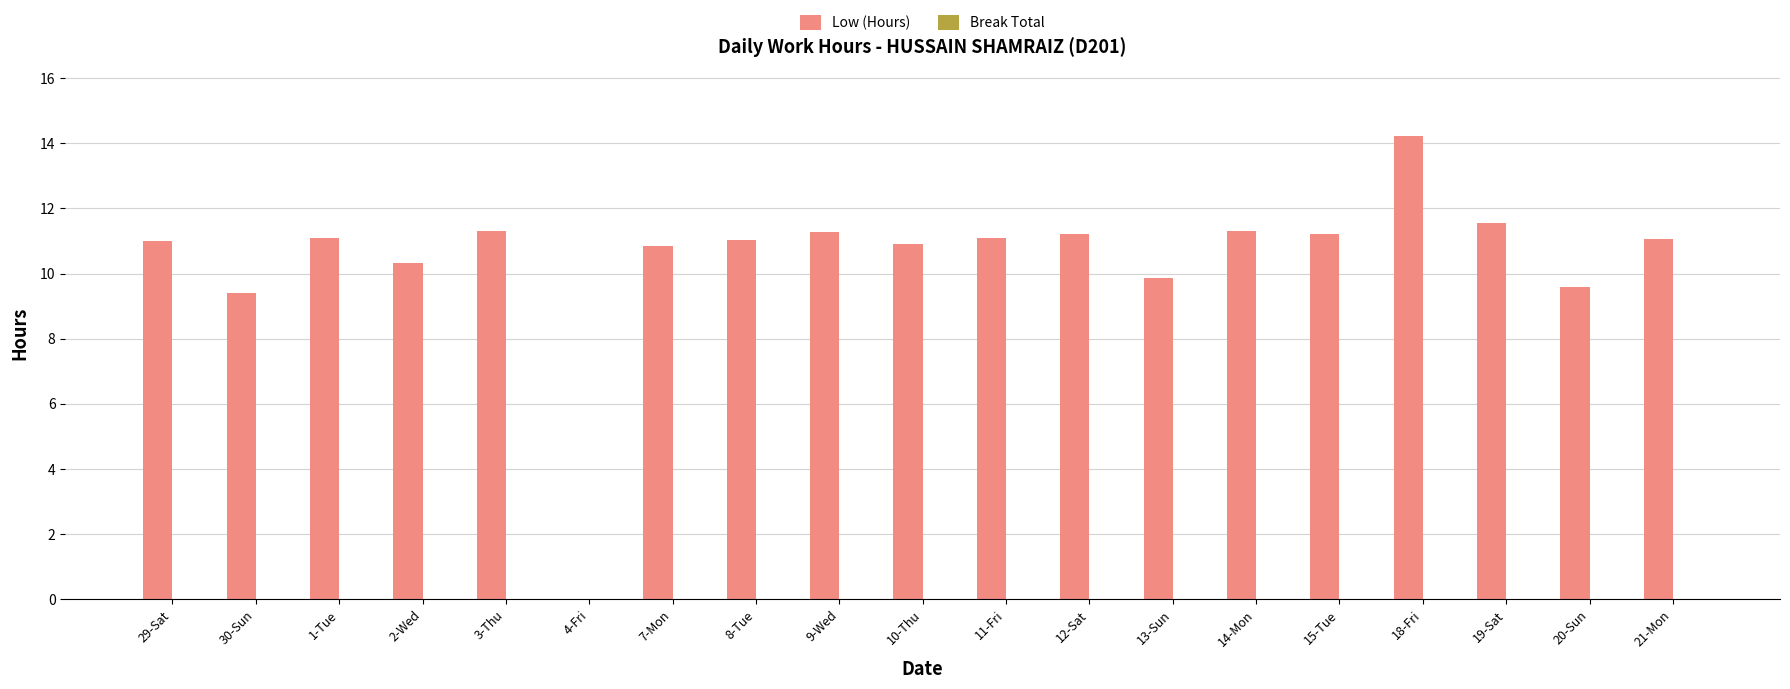

What is the greatest value displayed?

14.2